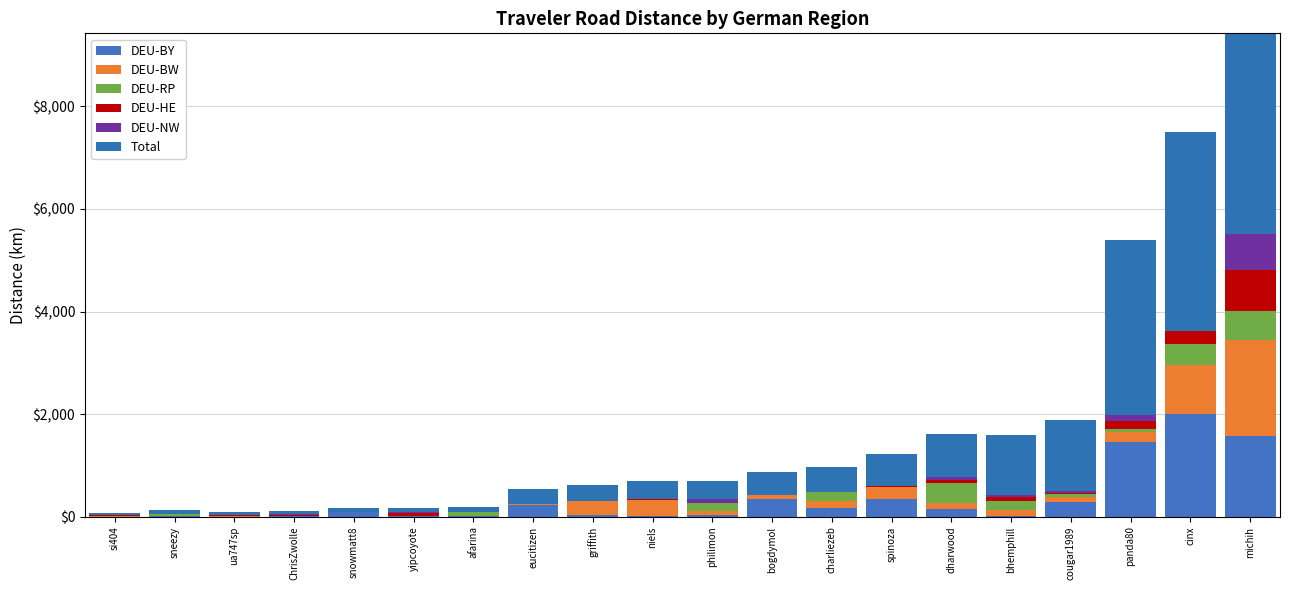

How many bars are there in each group?

6